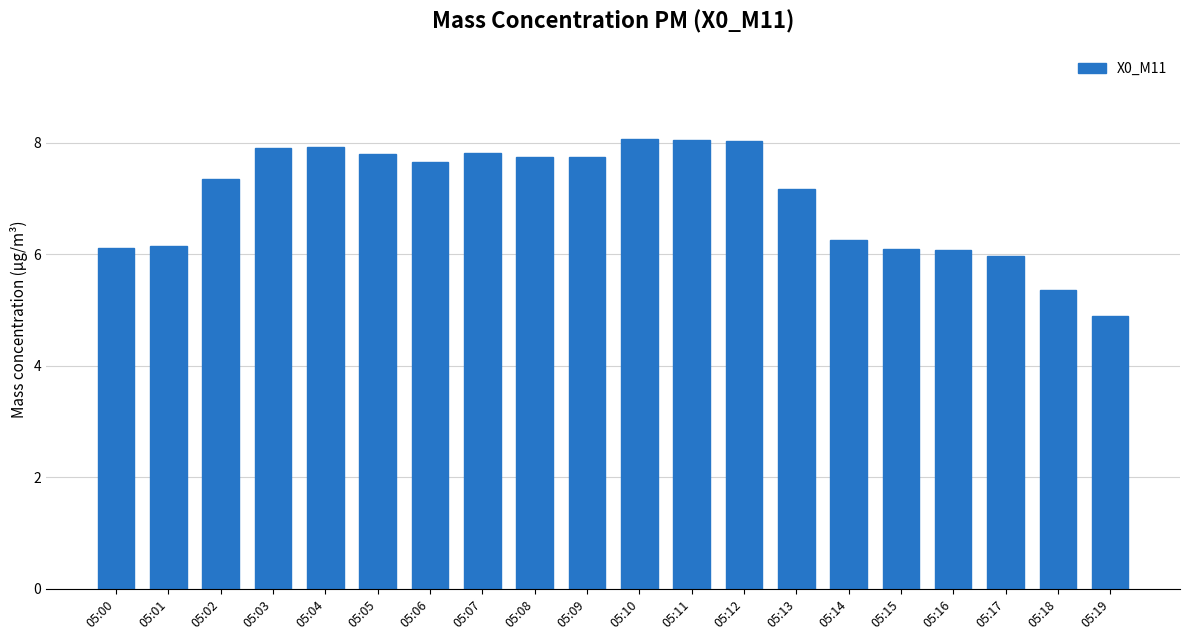

What is the value of the 1st bar from the left?

6.1